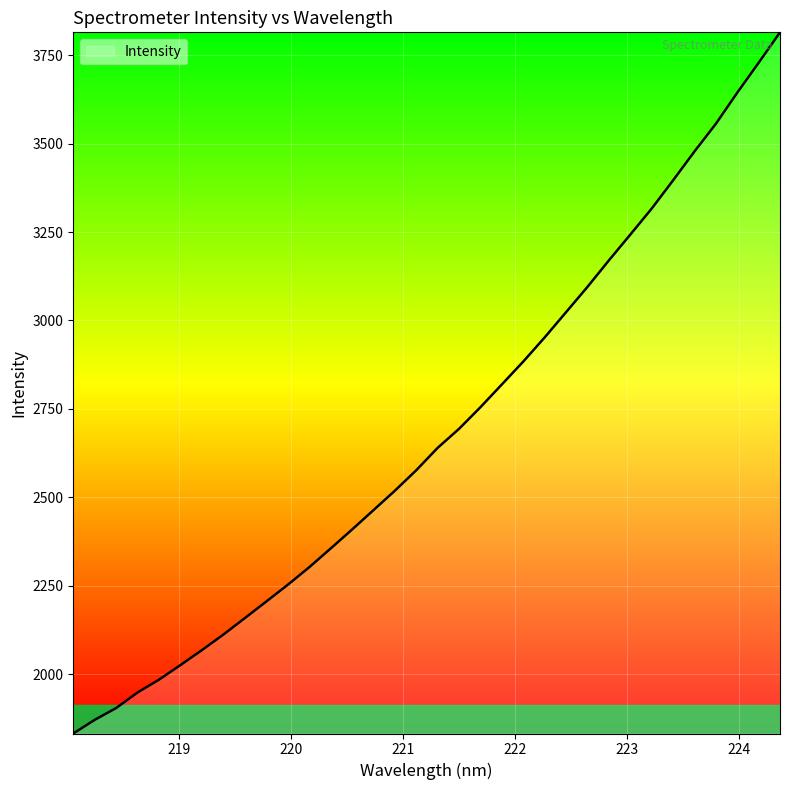

What is the maximum value shown in the chart?

3814.4